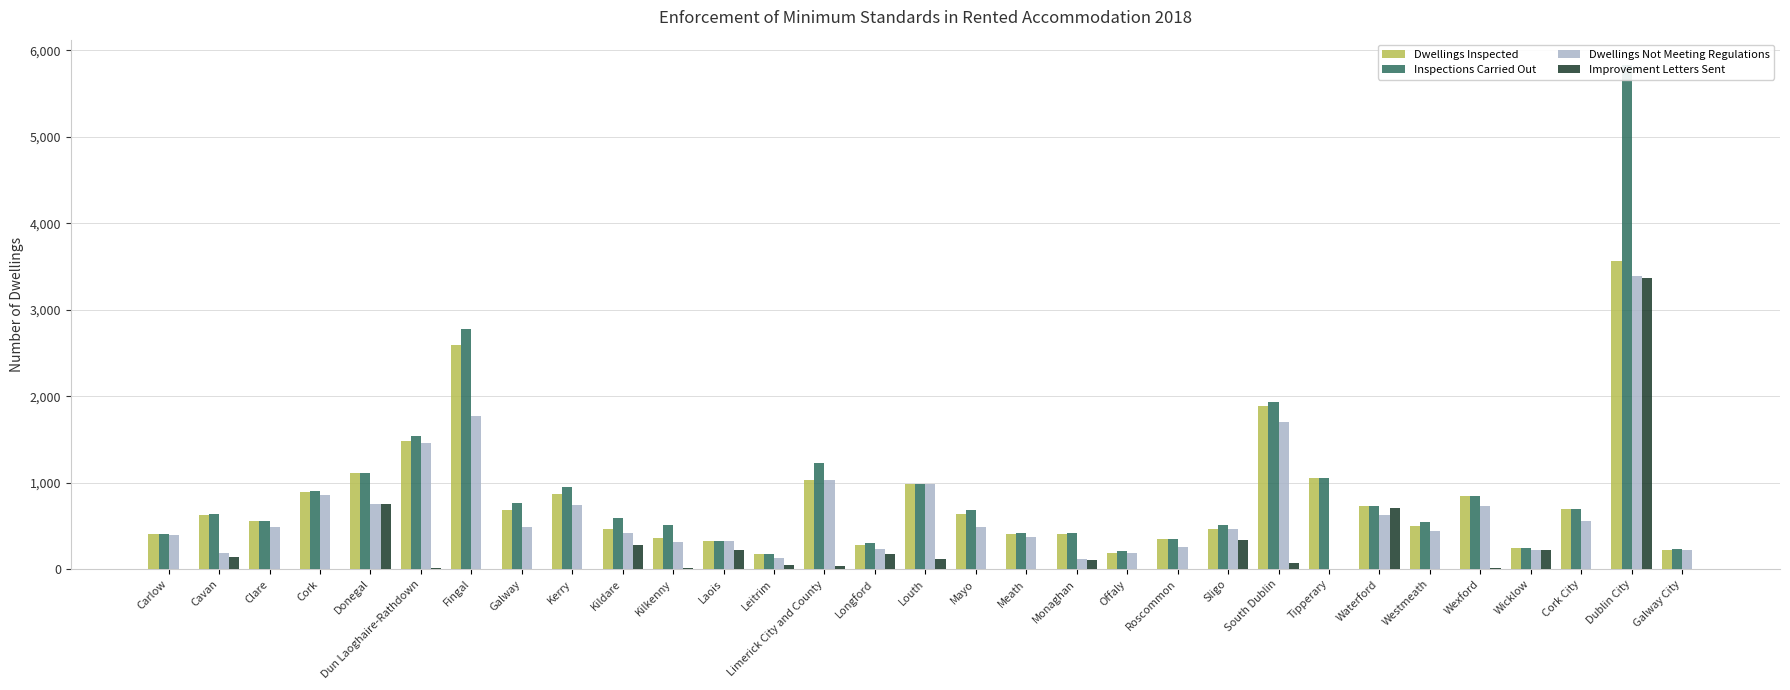

Which series changed the most between Cork and Longford?

Dwellings Not Meeting Regulations